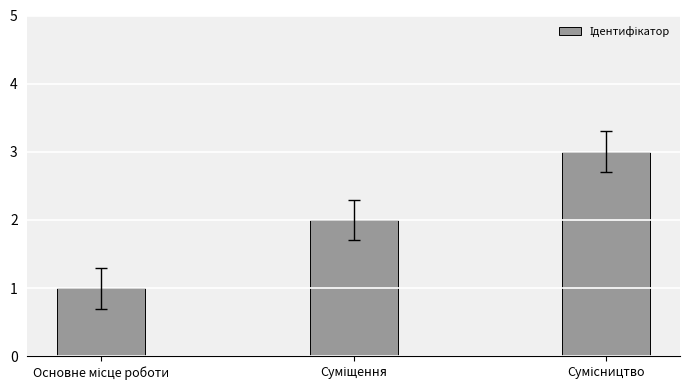

What is the greatest value displayed?

3